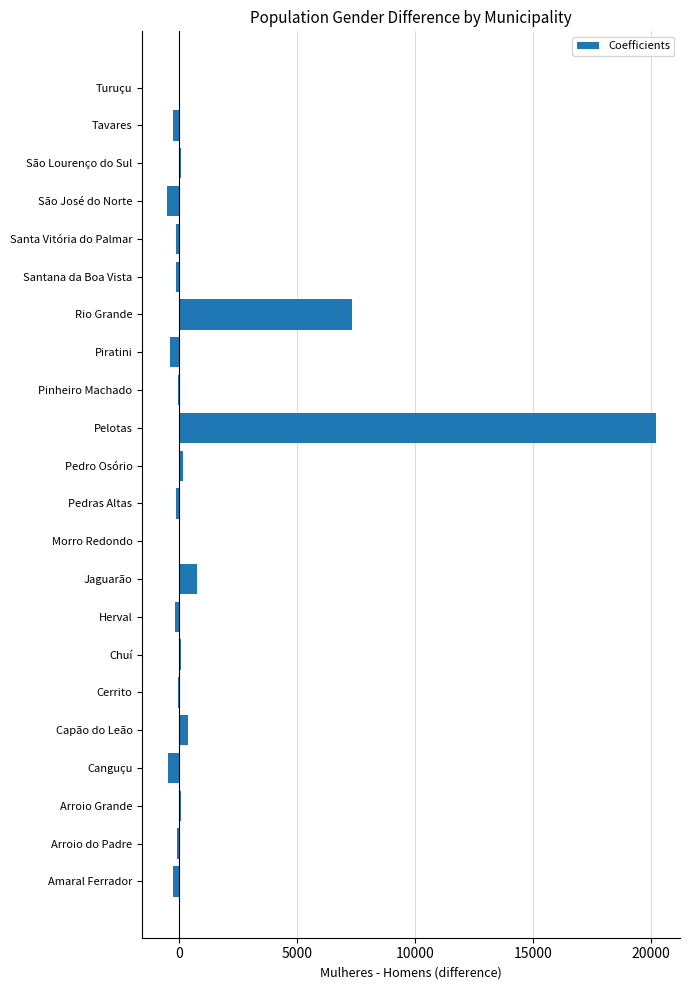

What is the sum of all values?

26764